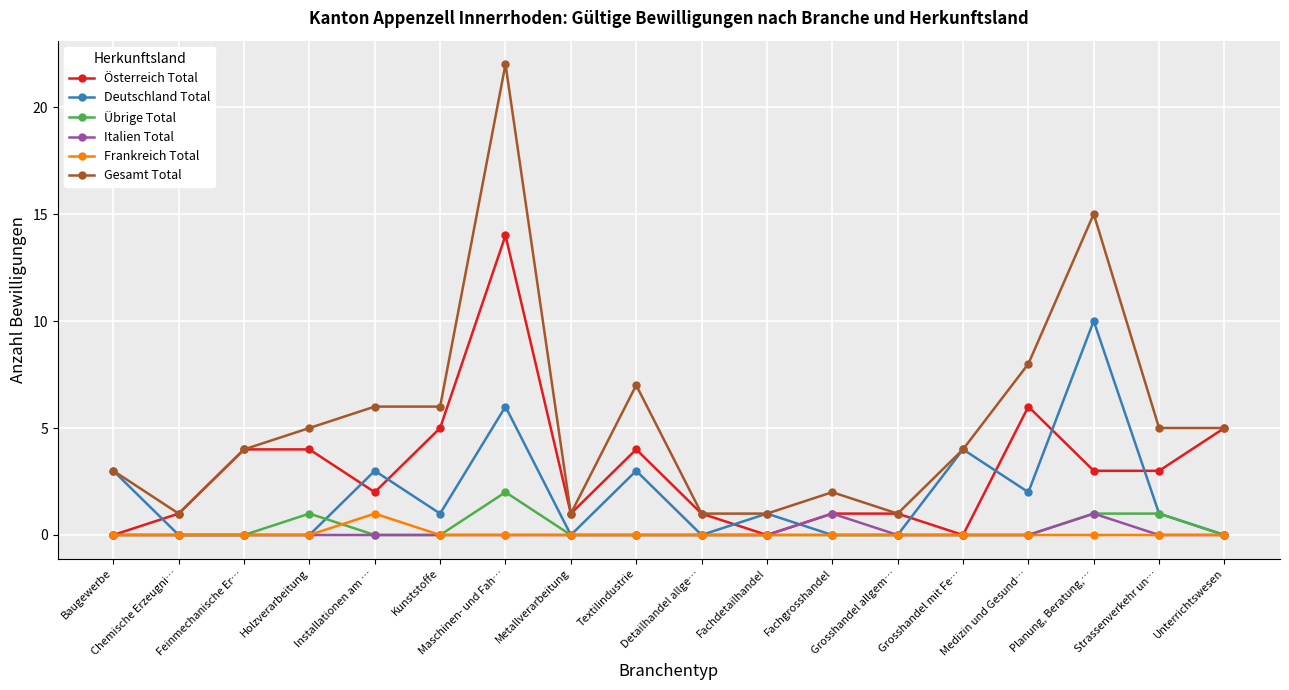

Which series has the largest range (max minus min)?

Gesamt Total